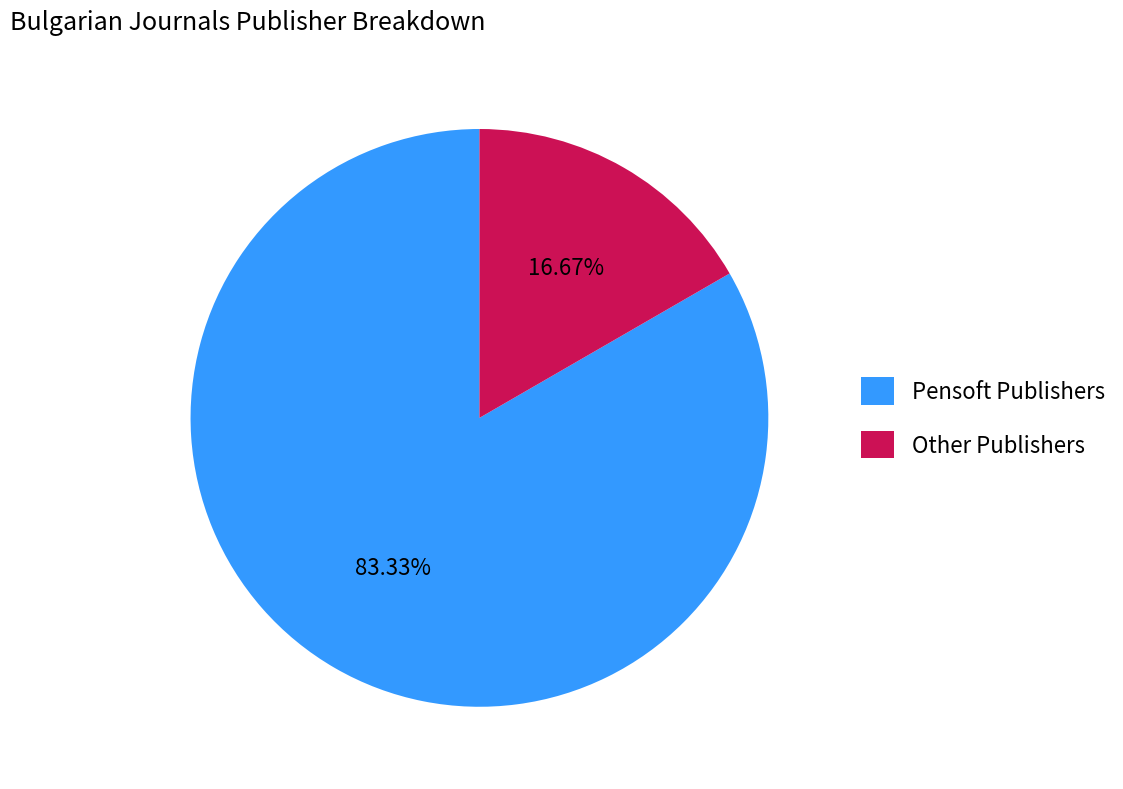

What is the largest slice in the pie chart?

Pensoft Publishers